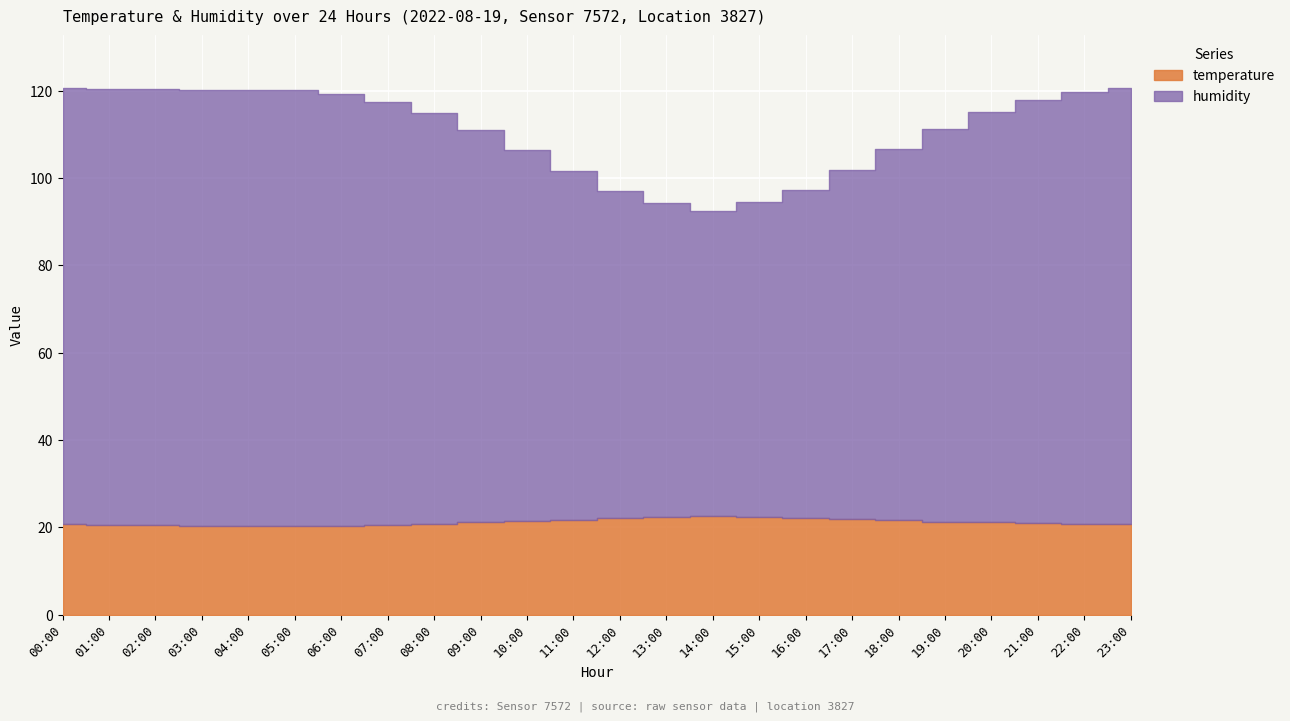

What is the label of the 8th point from the left?

07:00